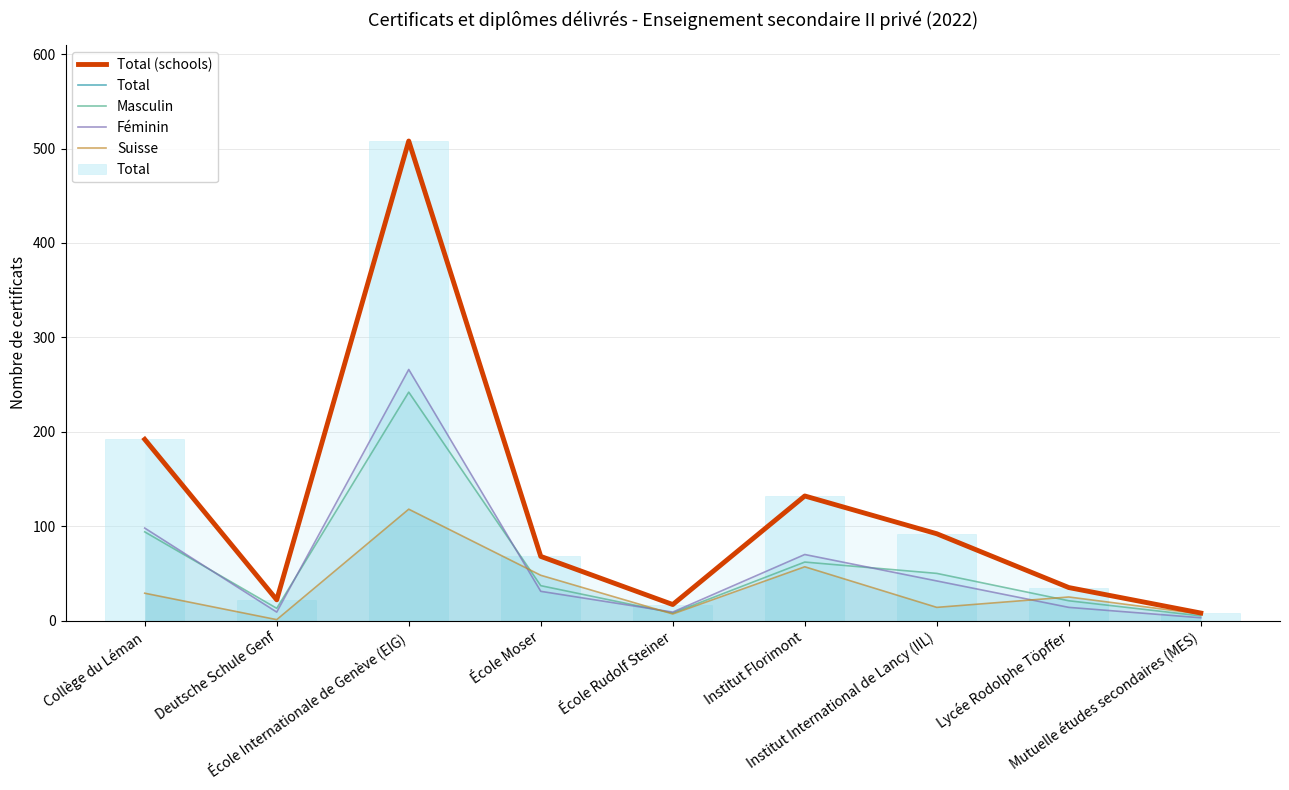

At how many categories does at least one series exceed 253?

1